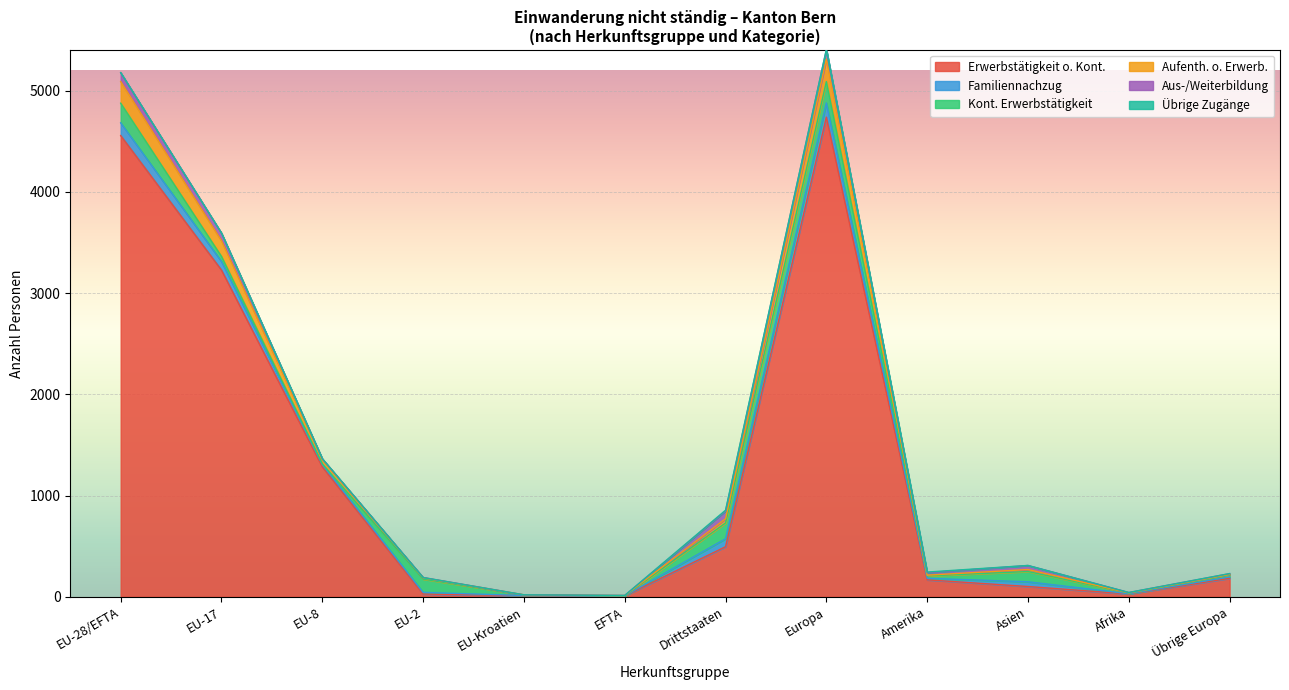

At which label does Erwerbstätigkeit o. Kont. reach its peak?

Europa